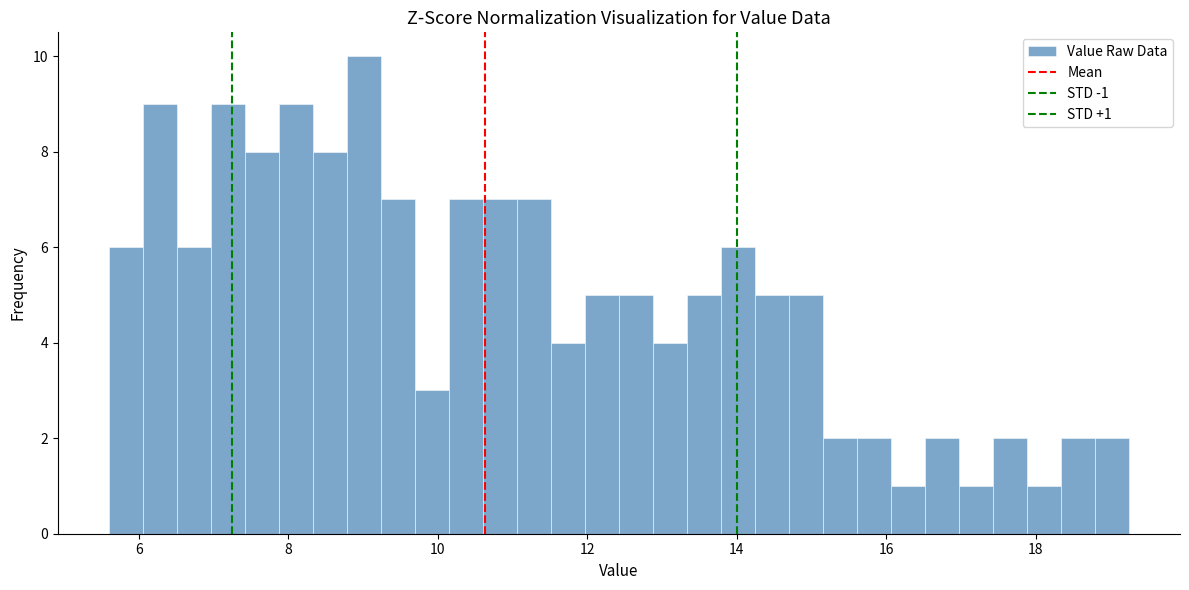

Read against the x-axis, roughly where is the centre of the tallest bar?

9.0